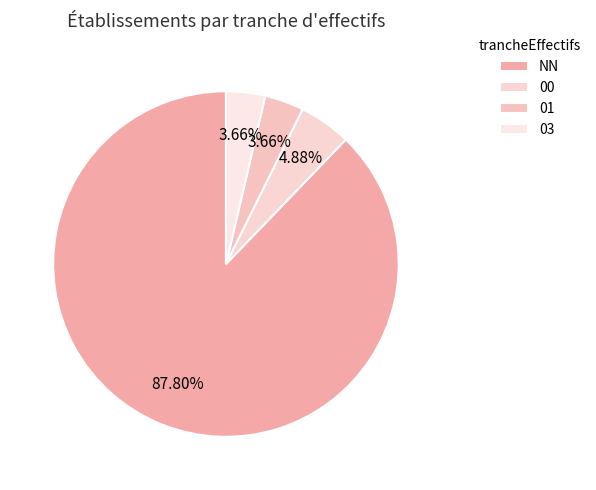

How many segments does this pie chart have?

4